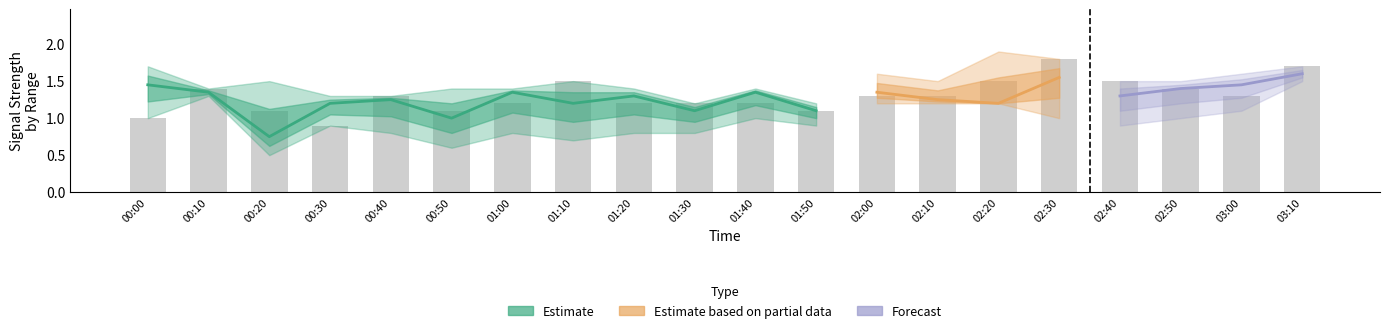

Approximately how many times larger is the value at 00:20 compared to 01:30?

0.9